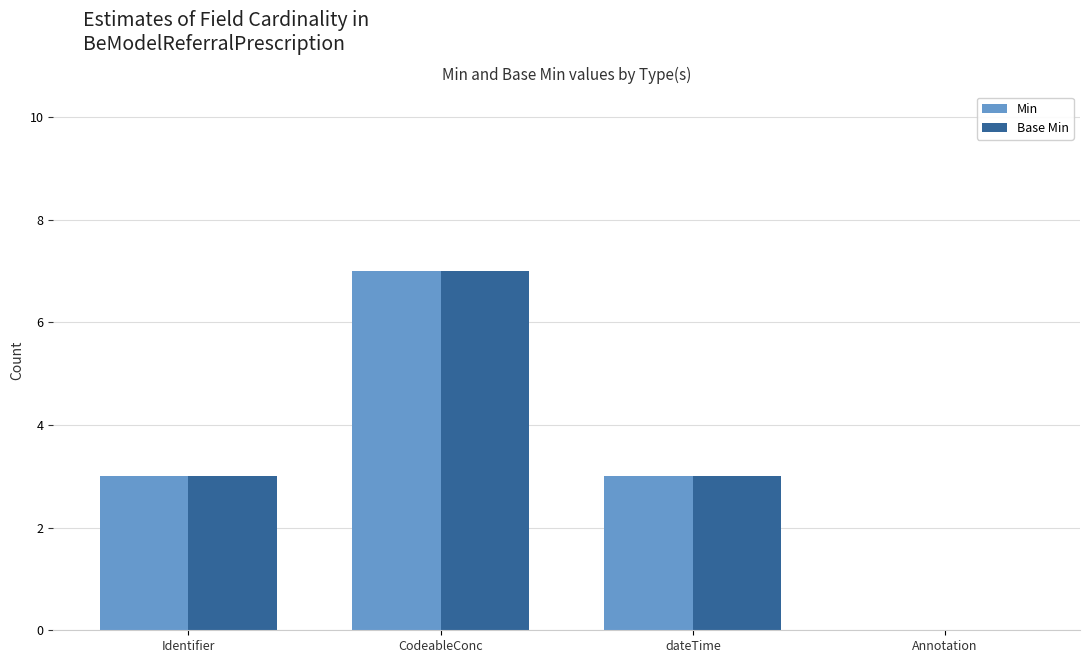

Is the value of Base Min at CodeableConc greater than the value of Min at dateTime?

Yes